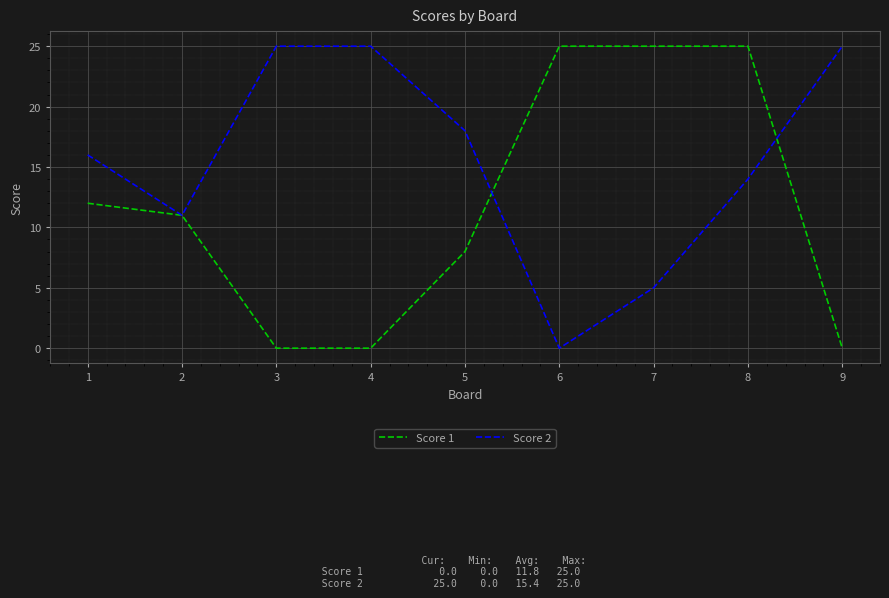

Is this an area chart (filled region under the line)?

No